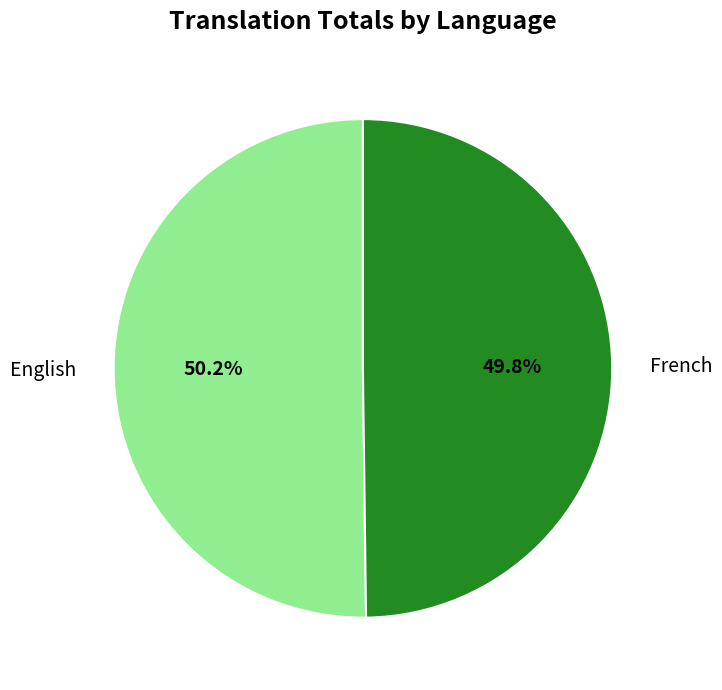

Does any single category account for the majority?

Yes